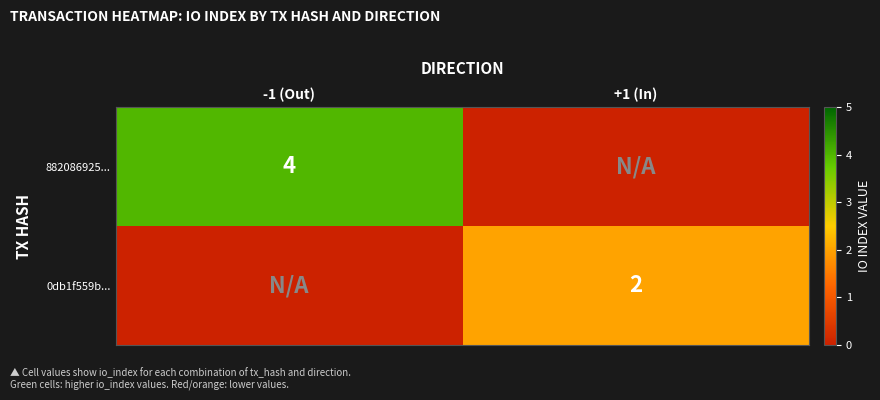

Is it true that 0db1f559b... equals 3 at +1 (In)?

False